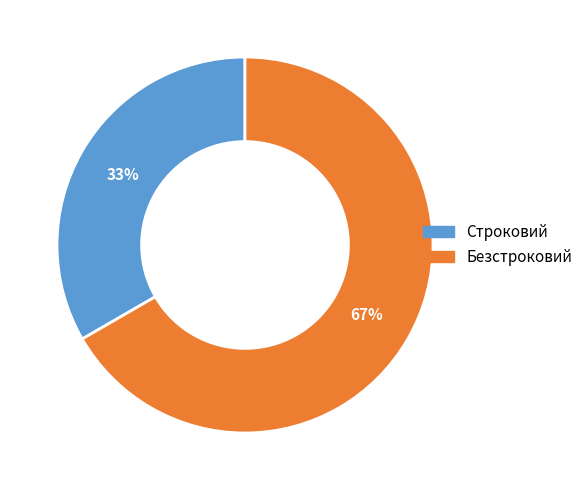

Is Безстроковий the majority of the pie?

Yes